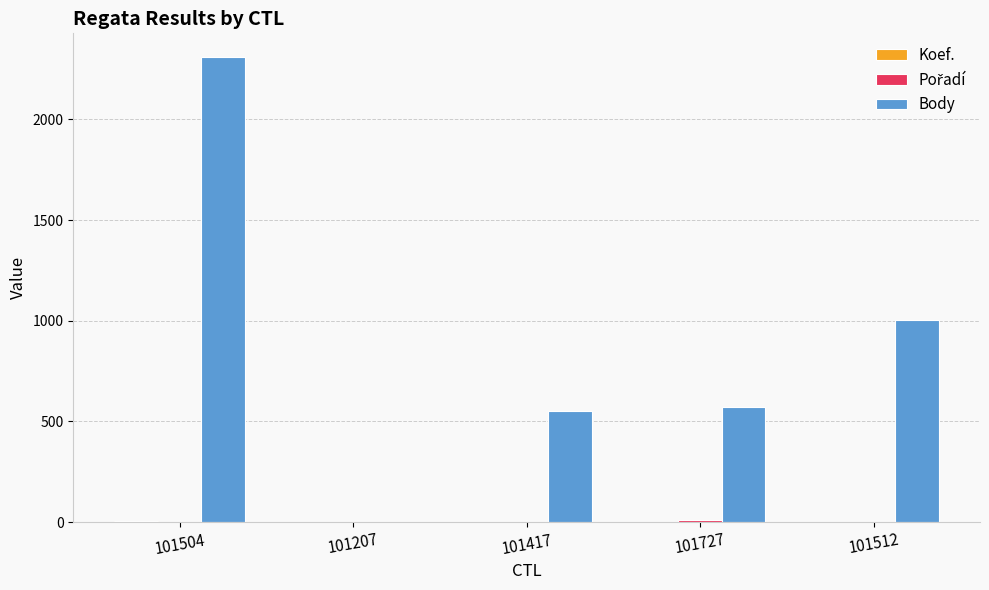

What is the greatest value displayed?

2312